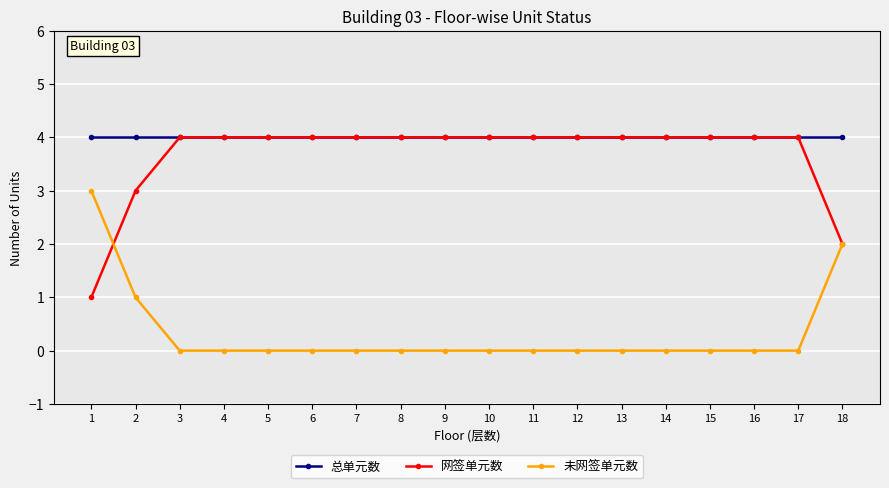

How many distinct data groups are displayed?

3